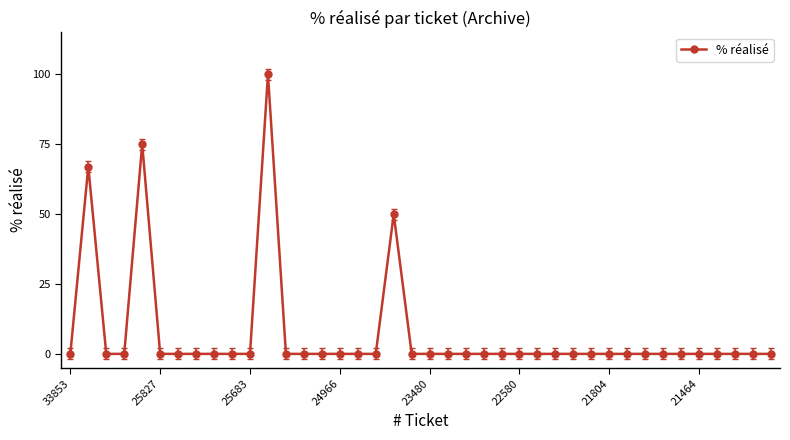

What is the difference between the second highest and second lowest values?

75